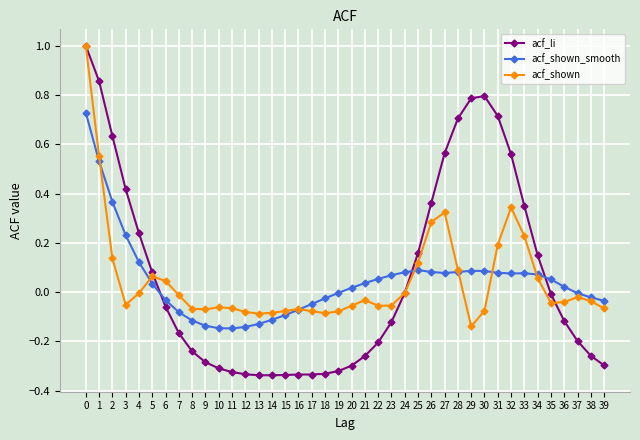

Does the chart have visible grid lines?

Yes